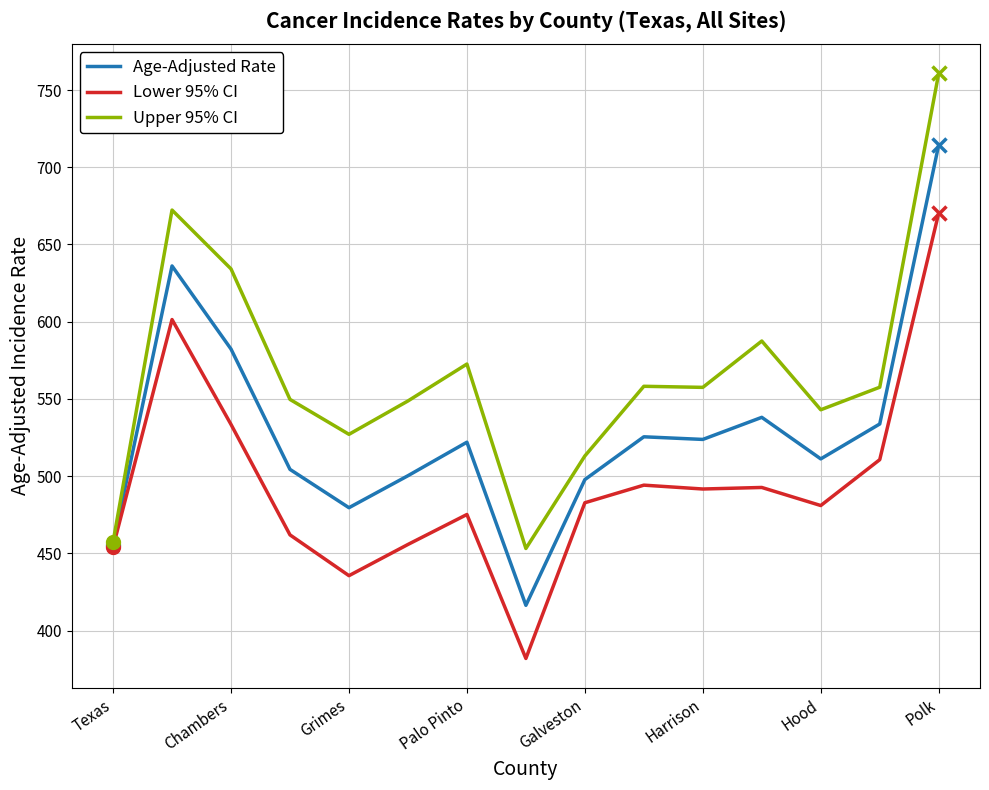

What is the average value of the Lower 95% CI series?

494.9